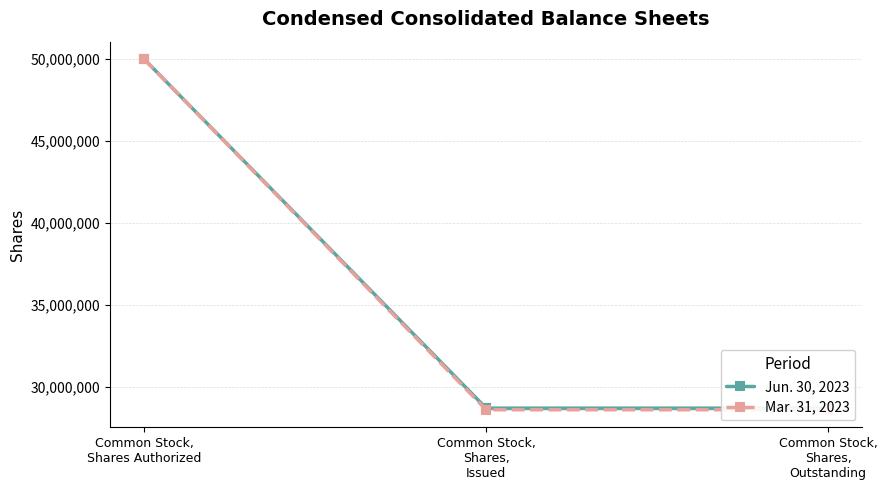

Reading left to right, extract all data points from this chart.

Jun. 30, 2023: Common Stock,
Shares Authorized=50000000	Common Stock,
Shares,
Issued=28707702	Common Stock,
Shares,
Outstanding=28707702
Mar. 31, 2023: Common Stock,
Shares Authorized=50000000	Common Stock,
Shares,
Issued=28611721	Common Stock,
Shares,
Outstanding=28611721